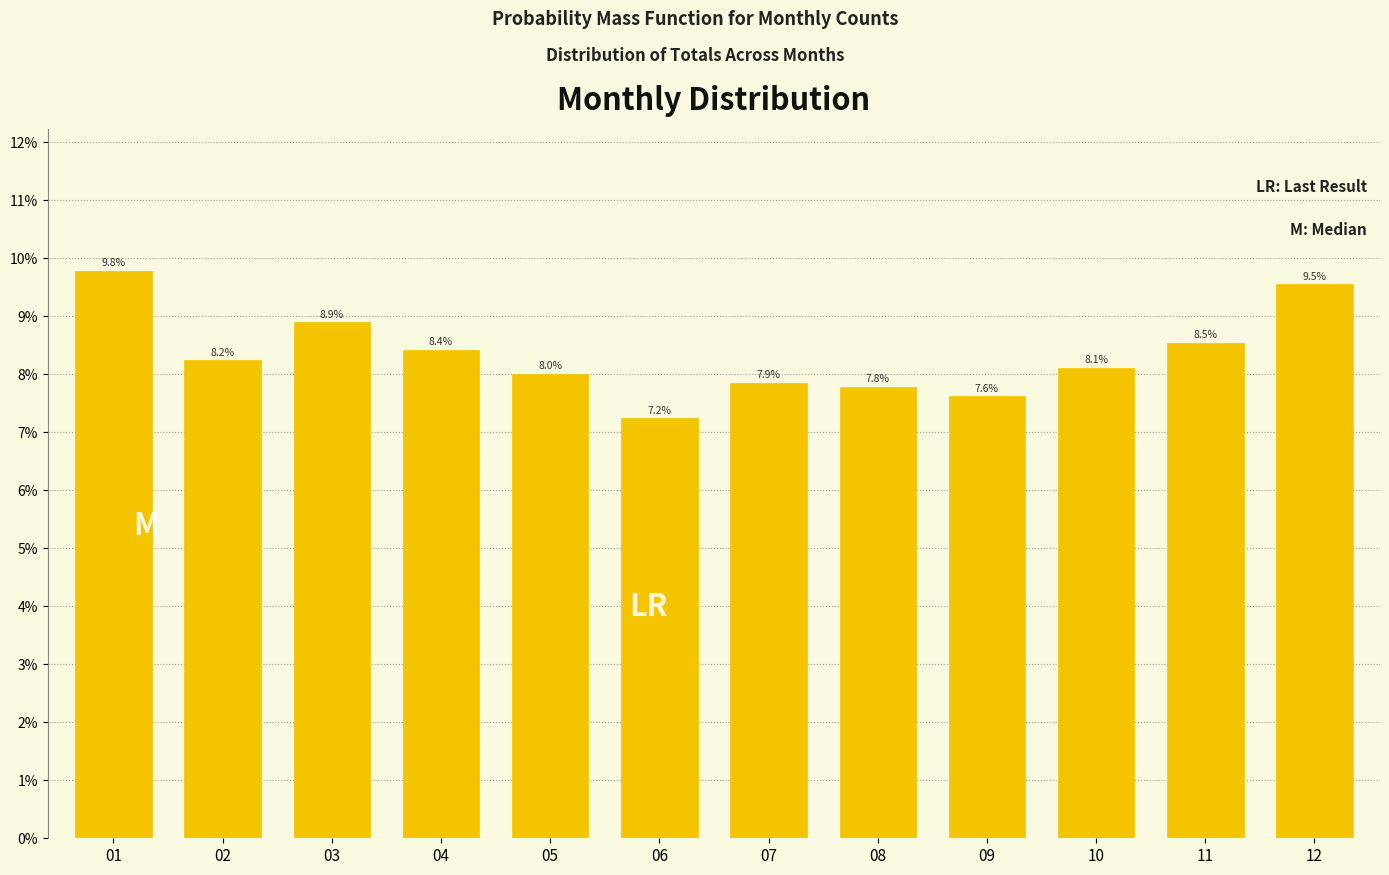

Does the chart contain any negative values?

No